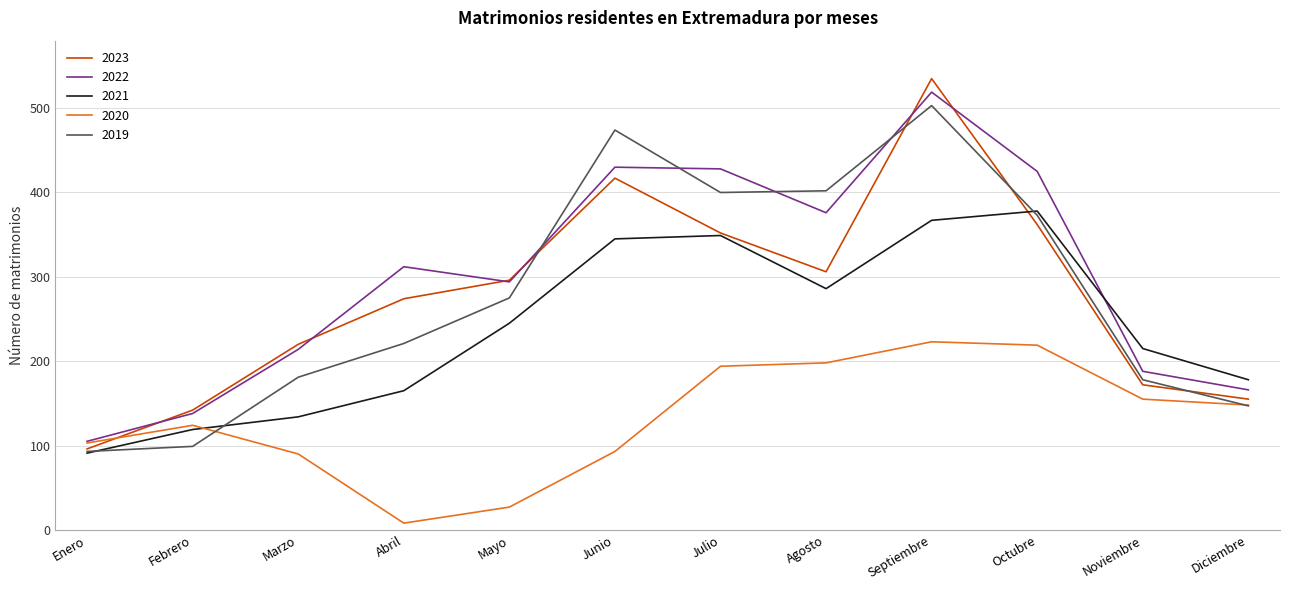

The 2019 series shows 221 at Abril. True or false?

True